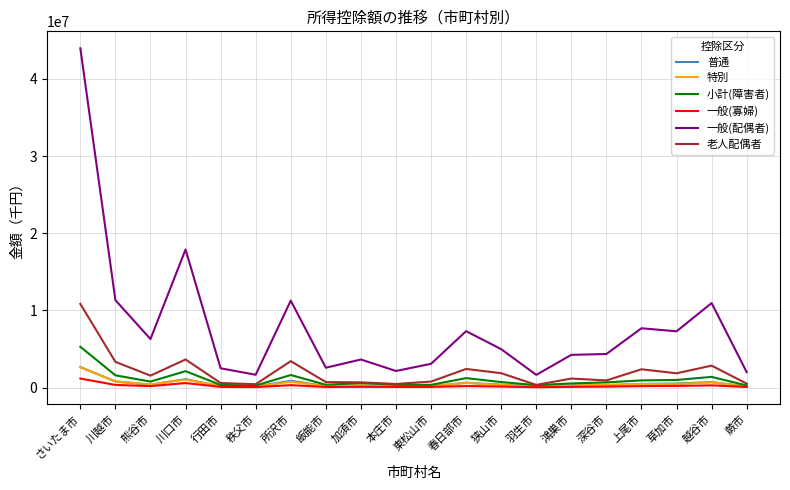

True or false: 一般(配偶者) has a value of 2571690 at 飯能市.

True